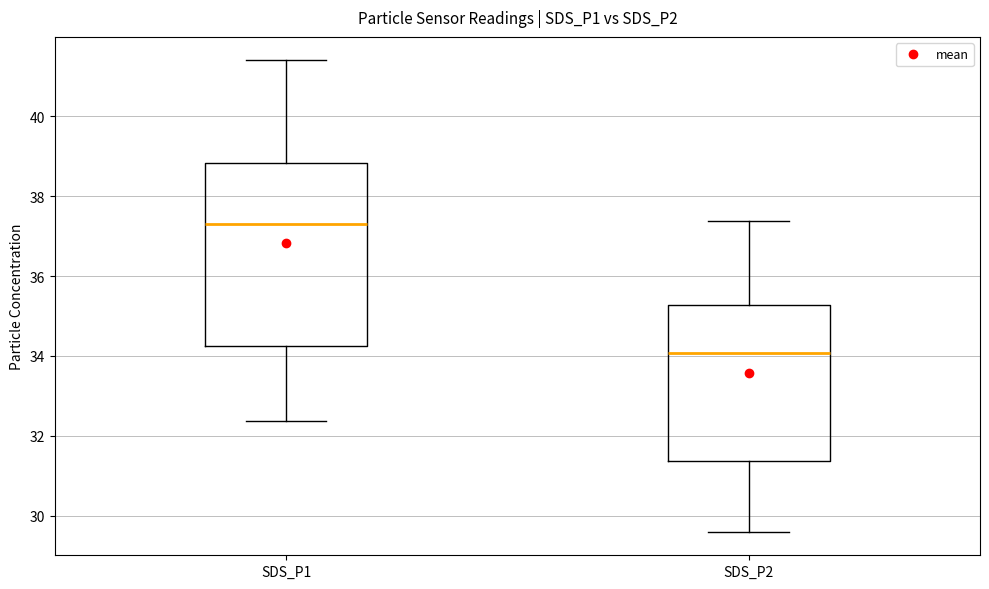

Which box's median line is the highest?

SDS_P1